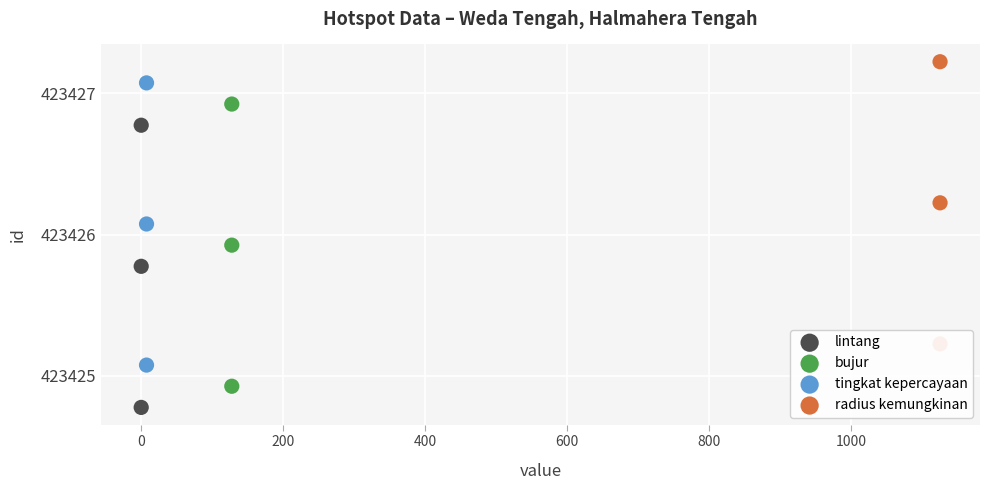

Which series has the largest Y range (max minus min)?

lintang